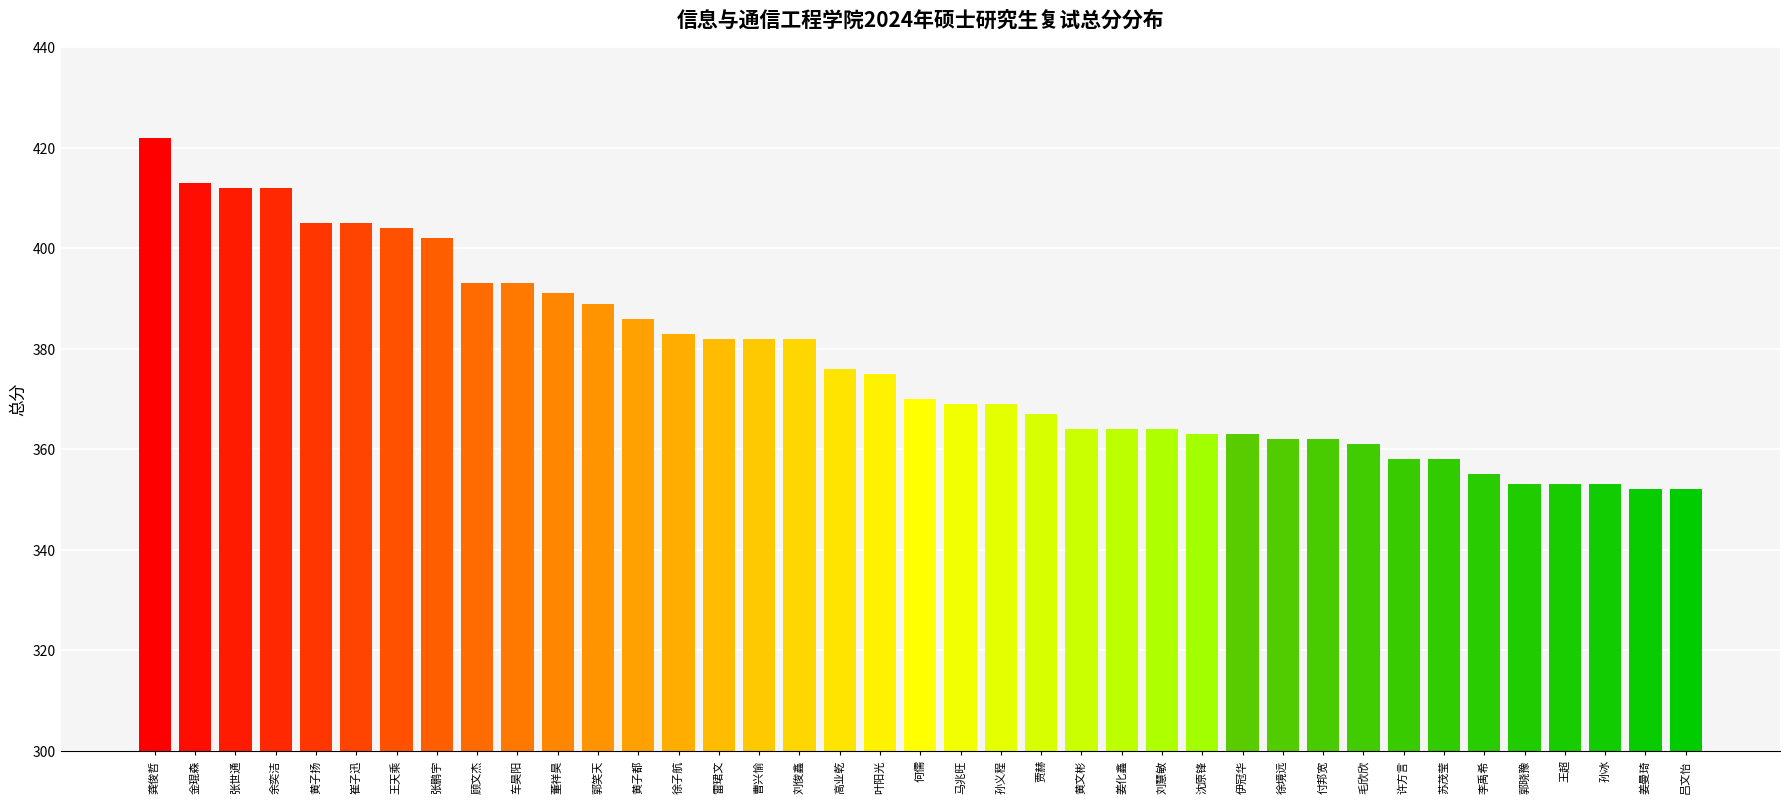

Read the value at 王超, to the nearest 10.

350